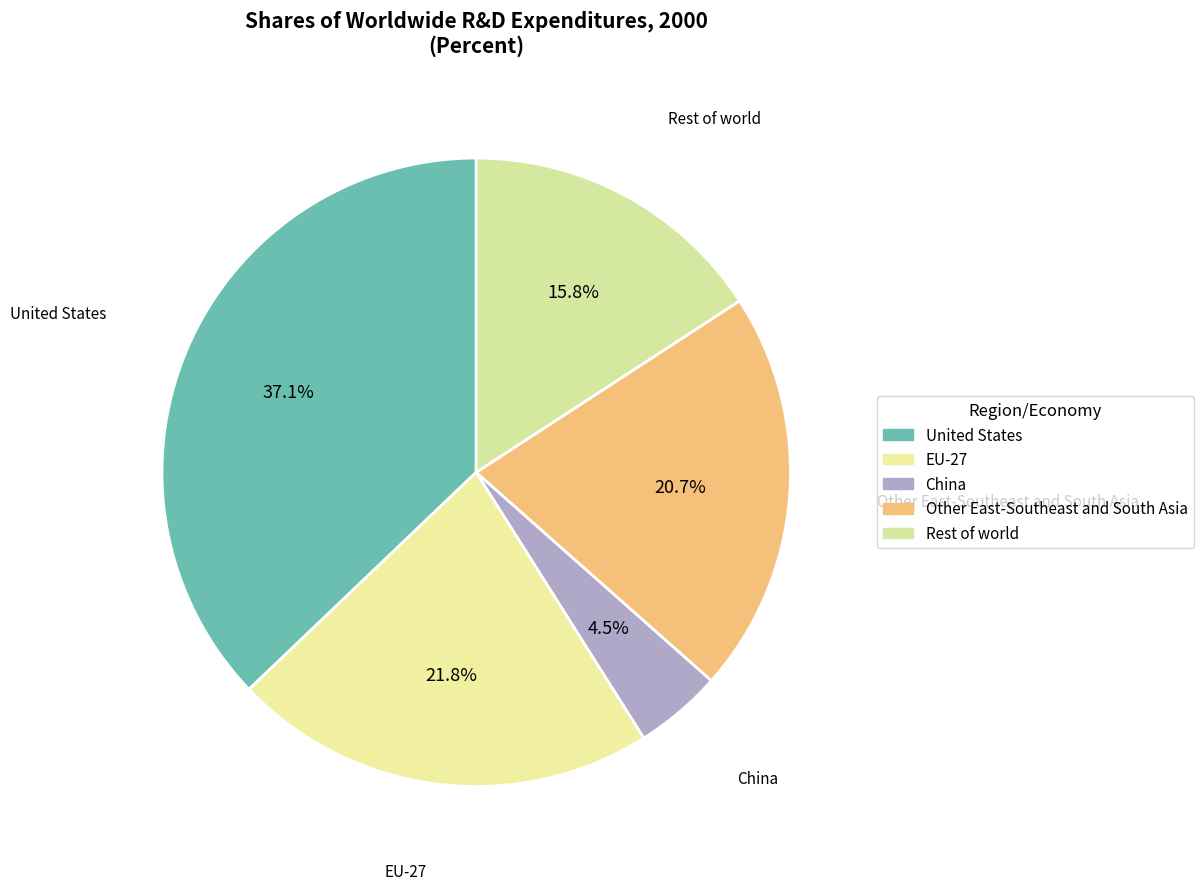

How many slices are in this pie chart?

5